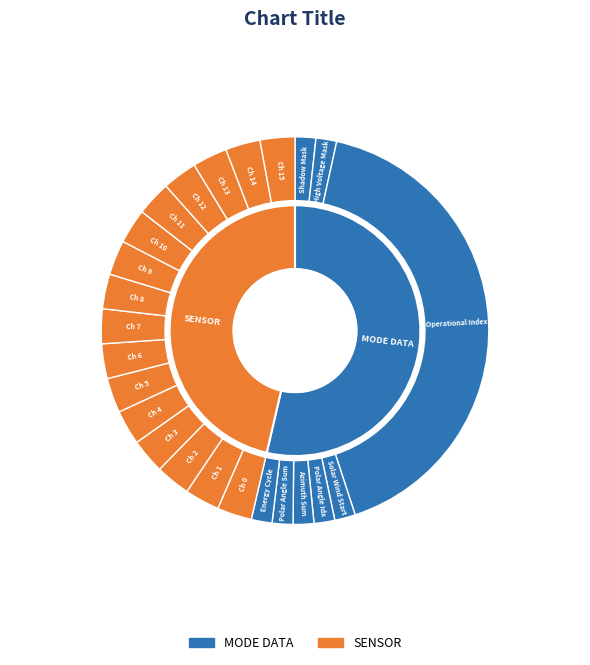

Is it true that Polar Angle Sum Mode is 1% of the pie?

False